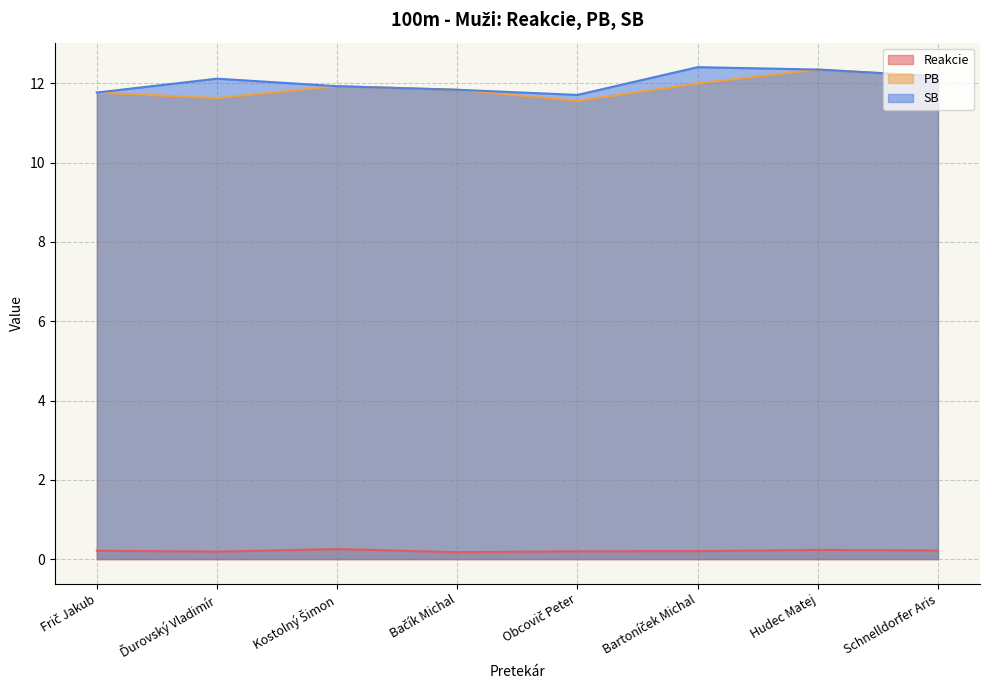

At which category does SB reach its first local peak?

Ďurovský Vladimír